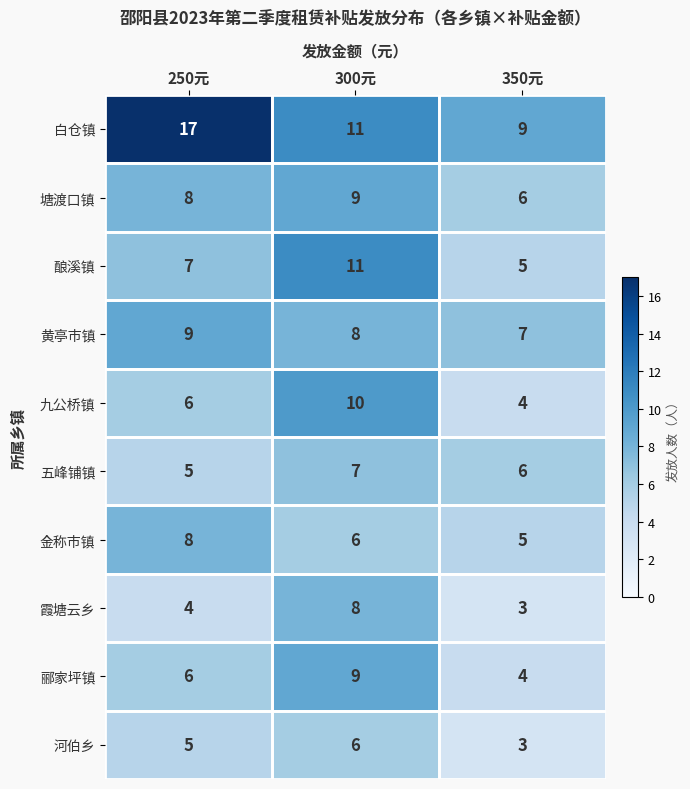

At which category is the sum across all series the highest?

300元